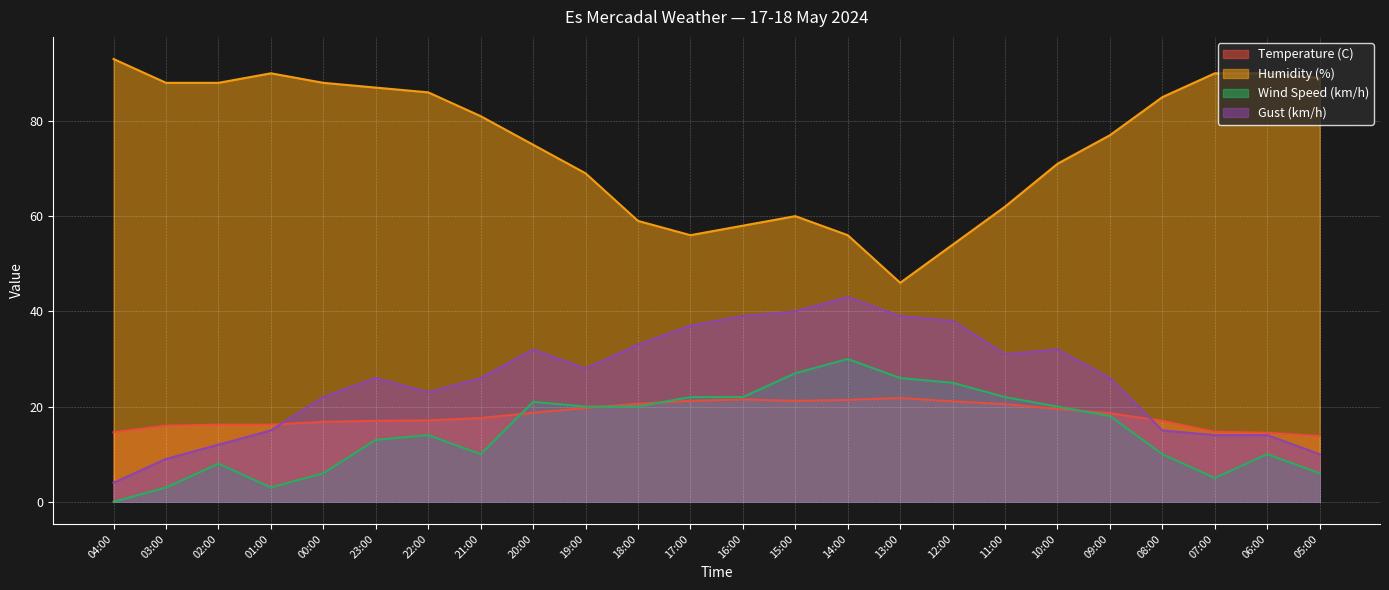

Reading left to right, transcribe all the data shown in this chart.

Temperature (C): 04:00=14.6	03:00=16.0	02:00=16.2	01:00=16.2	00:00=16.8	23:00=17.0	22:00=17.1	21:00=17.6	20:00=18.7	19:00=19.7	18:00=20.6	17:00=21.2	16:00=21.5	15:00=21.2	14:00=21.4	13:00=21.8	12:00=21.1	11:00=20.5	10:00=19.5	09:00=18.6	08:00=17.0	07:00=14.7	06:00=14.5	05:00=13.8
Humidity (%): 04:00=93.0	03:00=88.0	02:00=88.0	01:00=90.0	00:00=88.0	23:00=87.0	22:00=86.0	21:00=81.0	20:00=75.0	19:00=69.0	18:00=59.0	17:00=56.0	16:00=58.0	15:00=60.0	14:00=56.0	13:00=46.0	12:00=54.0	11:00=62.0	10:00=71.0	09:00=77.0	08:00=85.0	07:00=90.0	06:00=90.0	05:00=89.0
Wind Speed (km/h): 04:00=0.0	03:00=3.0	02:00=8.0	01:00=3.0	00:00=6.0	23:00=13.0	22:00=14.0	21:00=10.0	20:00=21.0	19:00=20.0	18:00=20.0	17:00=22.0	16:00=22.0	15:00=27.0	14:00=30.0	13:00=26.0	12:00=25.0	11:00=22.0	10:00=20.0	09:00=18.0	08:00=10.0	07:00=5.0	06:00=10.0	05:00=6.0
Gust (km/h): 04:00=4.0	03:00=9.0	02:00=12.0	01:00=15.0	00:00=22.0	23:00=26.0	22:00=23.0	21:00=26.0	20:00=32.0	19:00=28.0	18:00=33.0	17:00=37.0	16:00=39.0	15:00=40.0	14:00=43.0	13:00=39.0	12:00=38.0	11:00=31.0	10:00=32.0	09:00=26.0	08:00=15.0	07:00=14.0	06:00=14.0	05:00=10.0